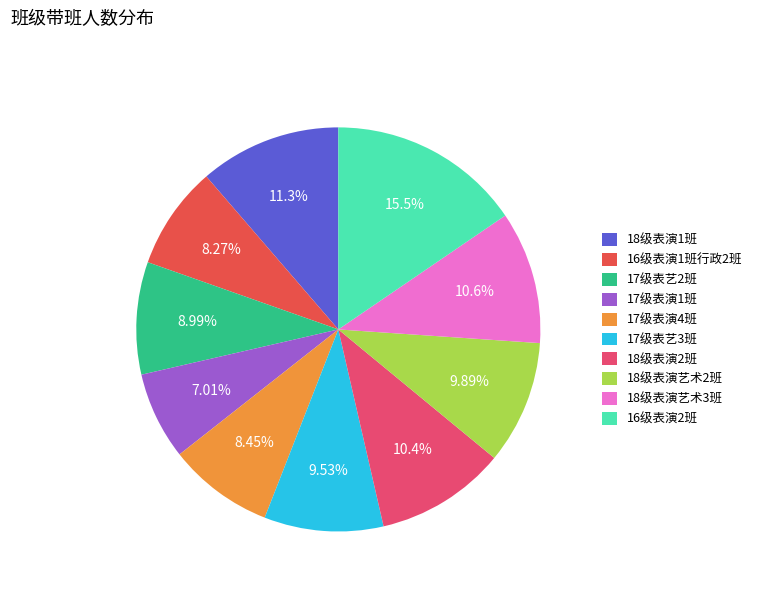

Is it true that 18级表演1班 is 1% of the pie?

False